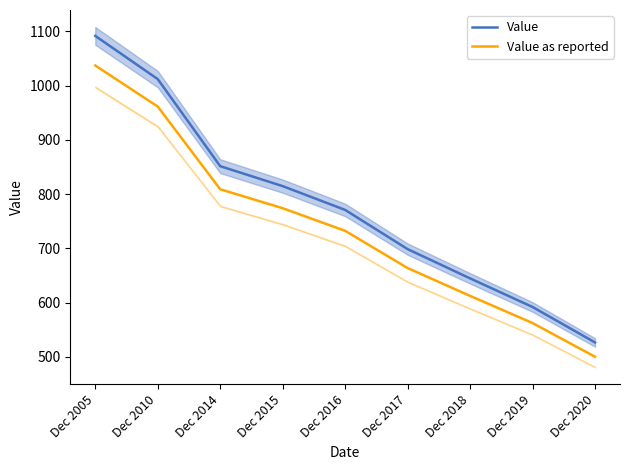

True or false: Value as reported and Value intersect in this chart.

False